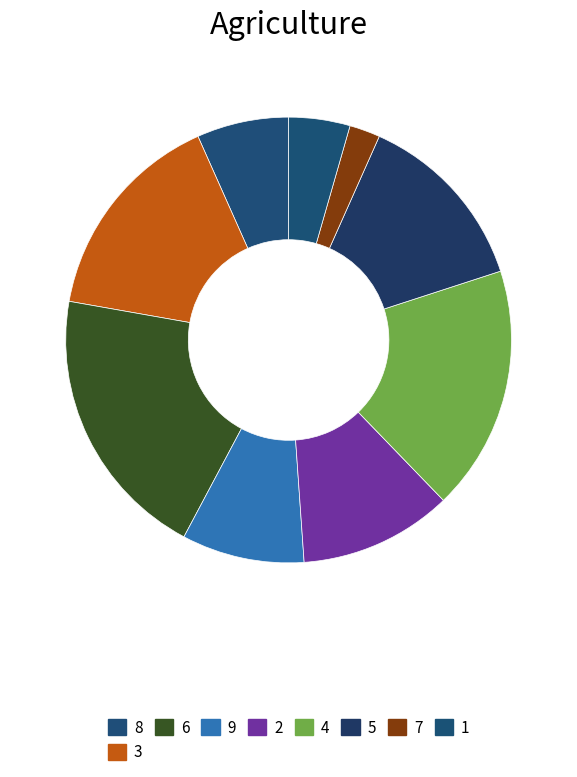

Between 9 and 6, which is larger?

6